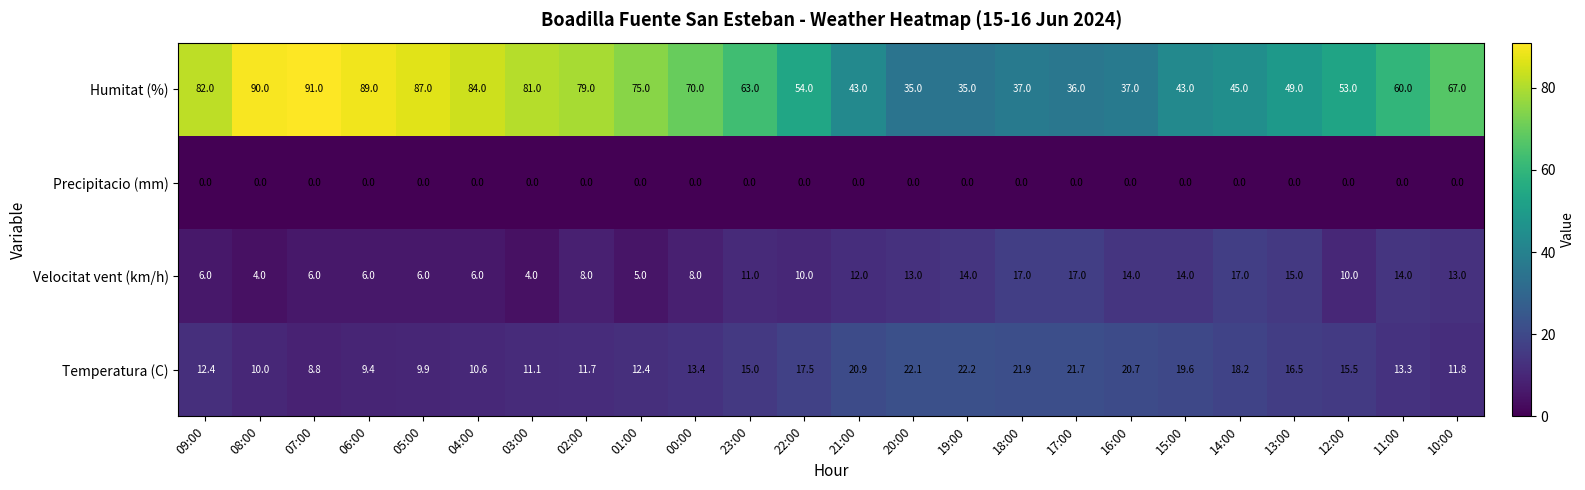

Which series changed the most between 09:00 and 03:00?

Velocitat vent (km/h)